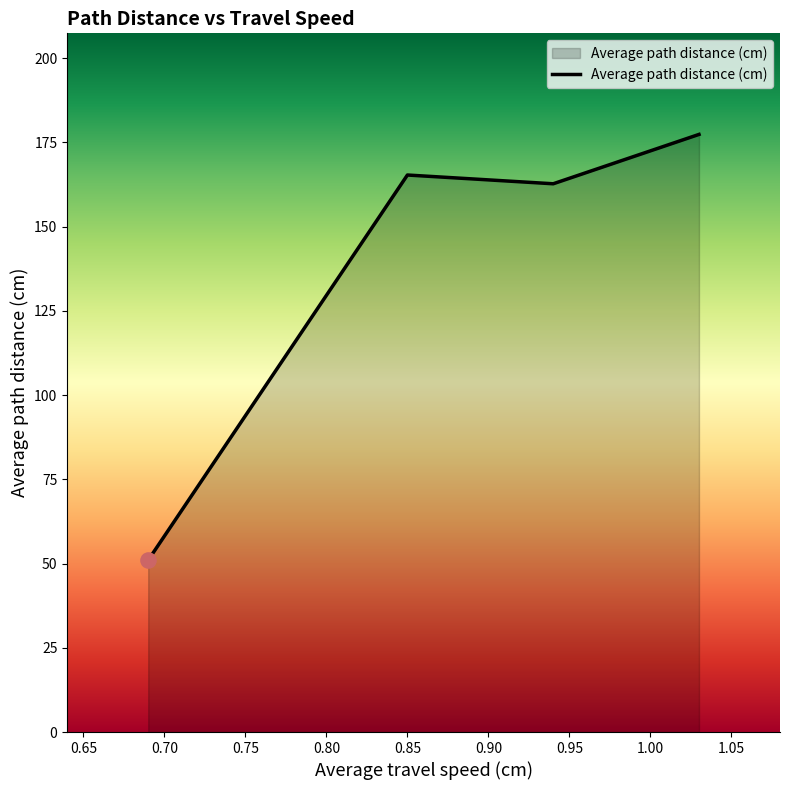

What is the maximum value shown in the chart?

177.4